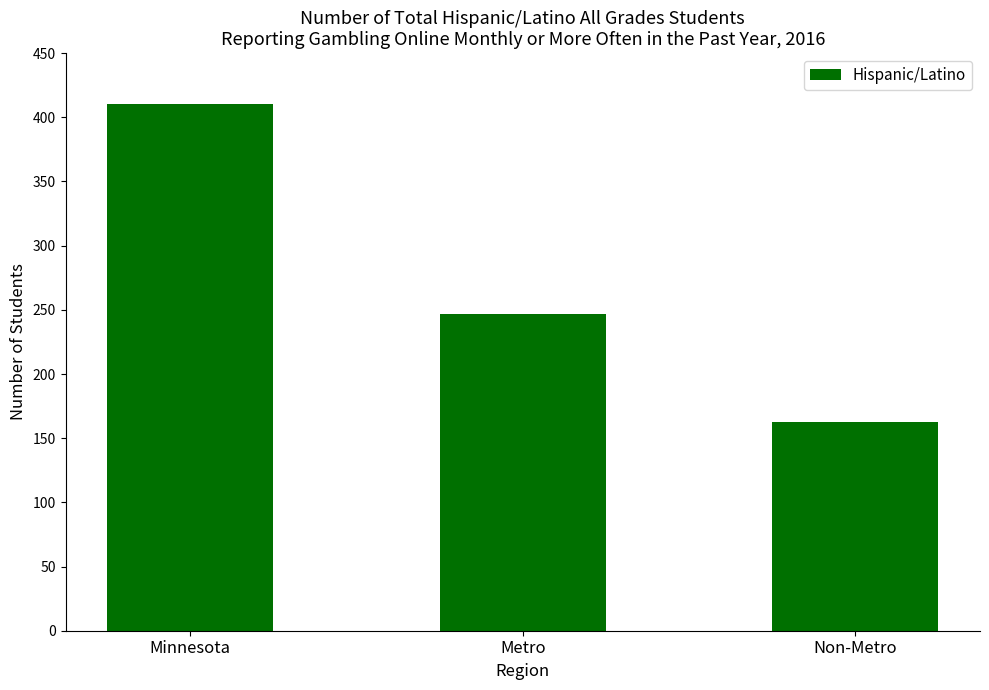

Which label corresponds to the largest value in the chart?

Minnesota